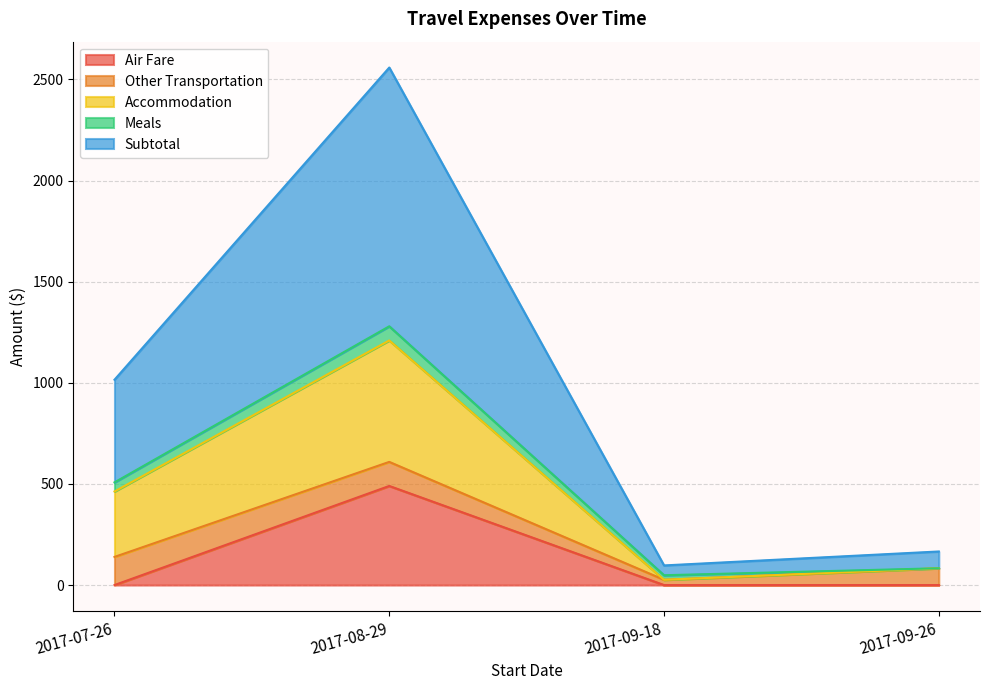

Is it true that Air Fare equals 816.0 at 2017-08-29?

False